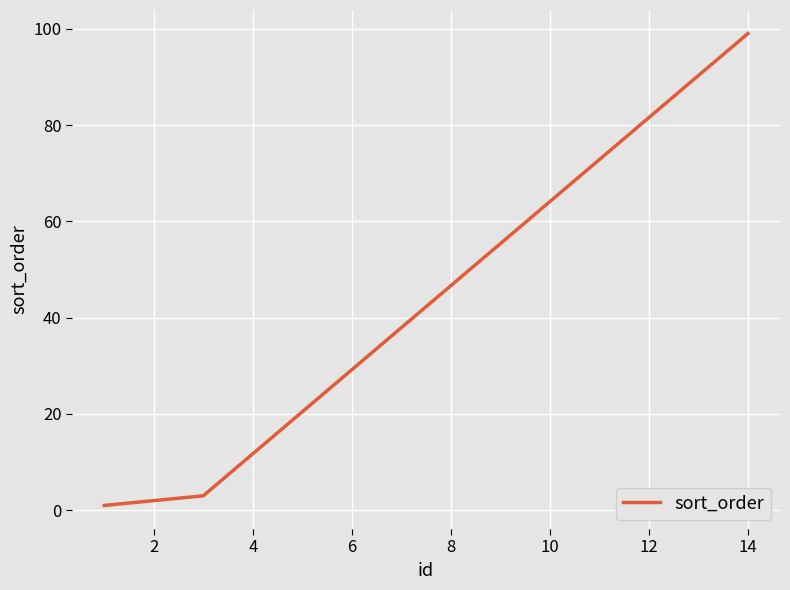

True or false: the data has more than 2 interior local peaks.

False